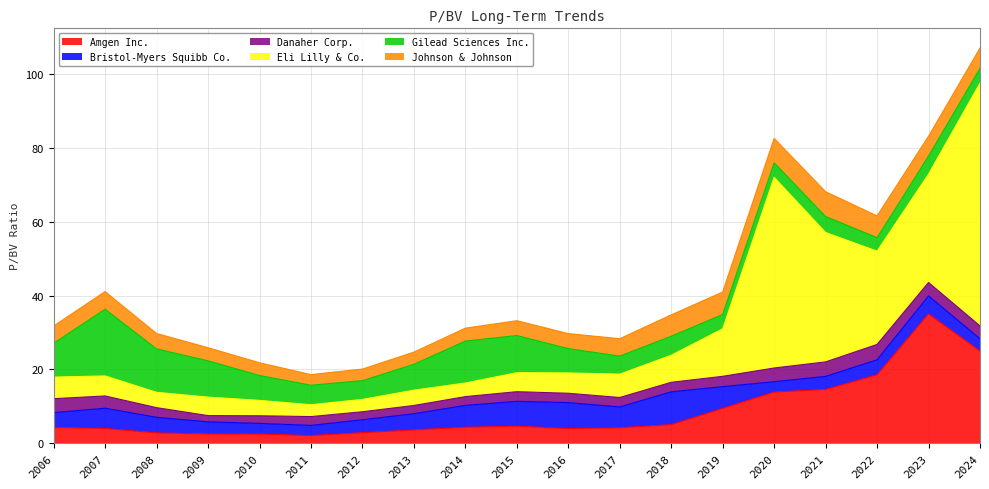

What is the difference between the maximum and minimum values in the Bristol-Myers Squibb Co. series?

6.1